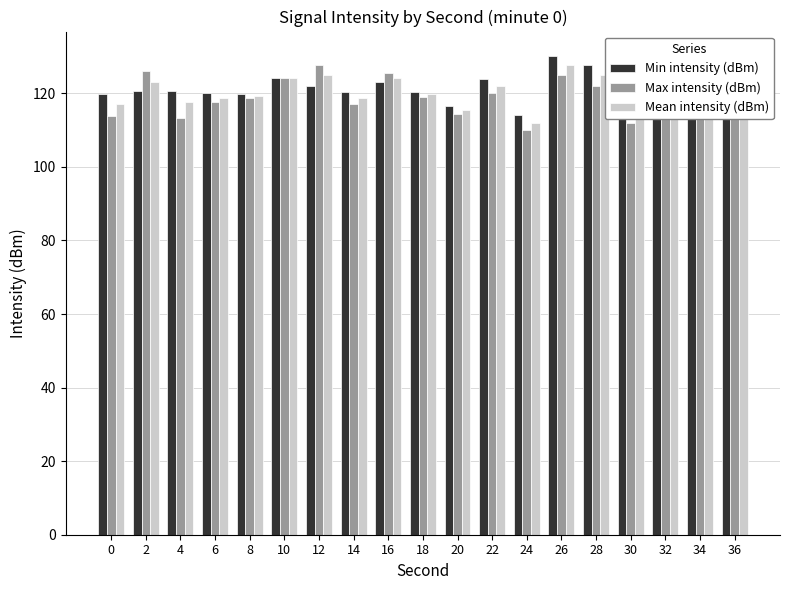

Does the chart contain stacked bars?

No